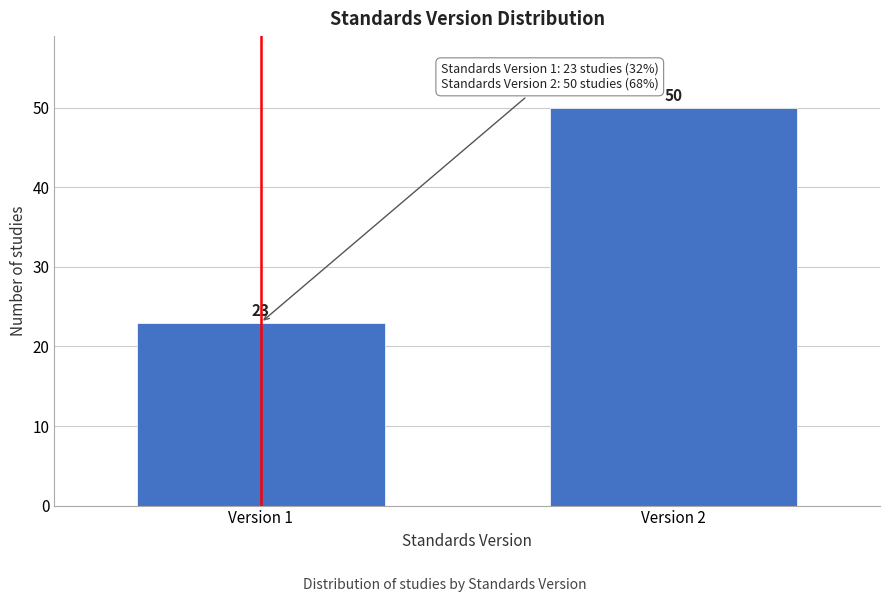

Reading left to right, transcribe all the data shown in this chart.

Version 1=23	Version 2=50